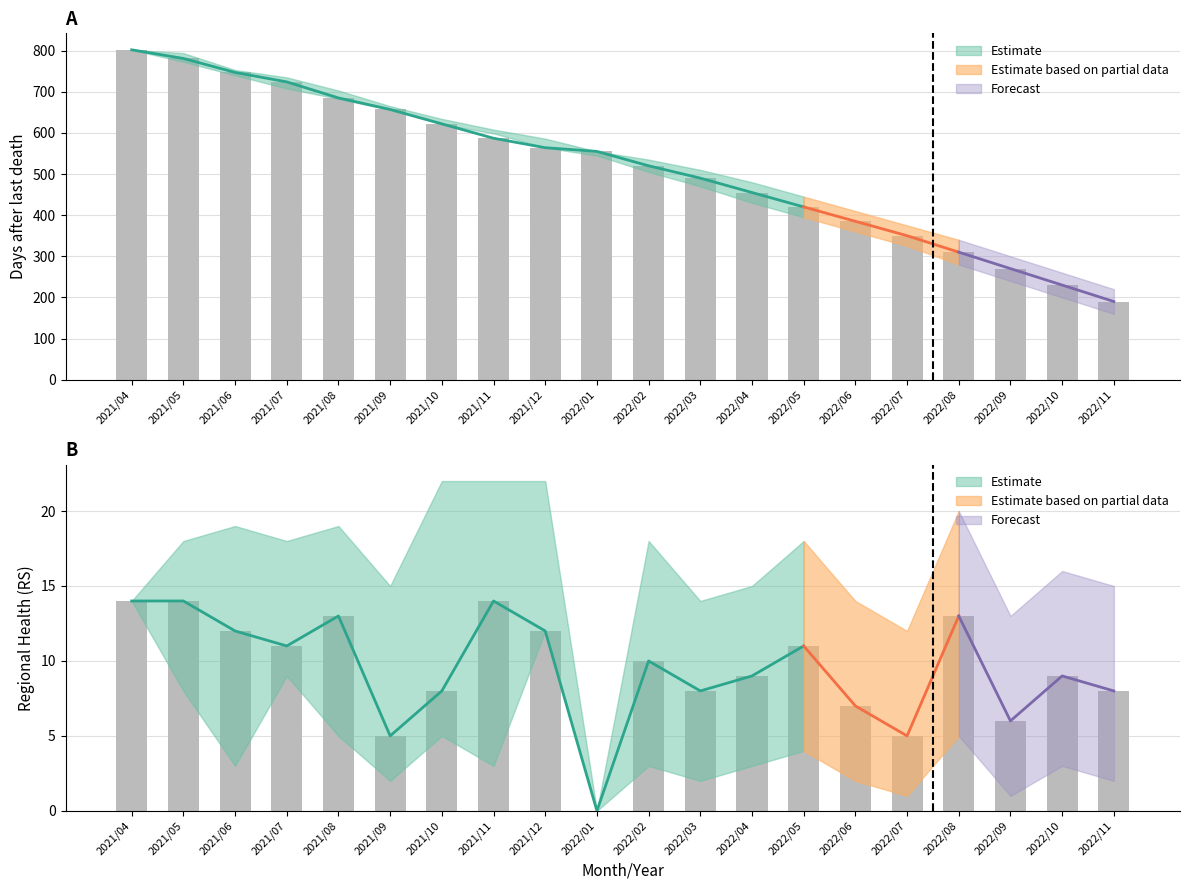

Reading left to right, what are all the values shown in this chart?

dias após último óbito mean: 2021/04=802	2021/05=781	2021/06=747	2021/07=724	2021/08=685	2021/09=657	2021/10=622	2021/11=587	2021/12=564	2022/01=555	2022/02=520	2022/03=490	2022/04=455	2022/05=420	2022/06=385	2022/07=350	2022/08=310	2022/09=270	2022/10=230	2022/11=190
dias após último óbito upper: 2021/04=802	2021/05=794	2021/06=753	2021/07=735	2021/08=703	2021/09=665	2021/10=634	2021/11=608	2021/12=586	2022/01=555	2022/02=535	2022/03=510	2022/04=480	2022/05=445	2022/06=410	2022/07=375	2022/08=340	2022/09=300	2022/10=260	2022/11=220
dias após último óbito lower: 2021/04=802	2021/05=773	2021/06=740	2021/07=708	2021/08=683	2021/09=656	2021/10=621	2021/11=599	2021/12=564	2022/01=545	2022/02=505	2022/03=470	2022/04=430	2022/05=395	2022/06=360	2022/07=325	2022/08=280	2022/09=240	2022/10=200	2022/11=160
rs mean: 2021/04=14	2021/05=14	2021/06=12	2021/07=11	2021/08=13	2021/09=5	2021/10=8	2021/11=14	2021/12=12	2022/01=0	2022/02=10	2022/03=8	2022/04=9	2022/05=11	2022/06=7	2022/07=5	2022/08=13	2022/09=6	2022/10=9	2022/11=8
rs upper: 2021/04=14	2021/05=18	2021/06=19	2021/07=18	2021/08=19	2021/09=15	2021/10=22	2021/11=22	2021/12=22	2022/01=0	2022/02=18	2022/03=14	2022/04=15	2022/05=18	2022/06=14	2022/07=12	2022/08=20	2022/09=13	2022/10=16	2022/11=15
rs lower: 2021/04=14	2021/05=8	2021/06=3	2021/07=9	2021/08=5	2021/09=2	2021/10=5	2021/11=3	2021/12=12	2022/01=0	2022/02=3	2022/03=2	2022/04=3	2022/05=4	2022/06=2	2022/07=1	2022/08=5	2022/09=1	2022/10=3	2022/11=2